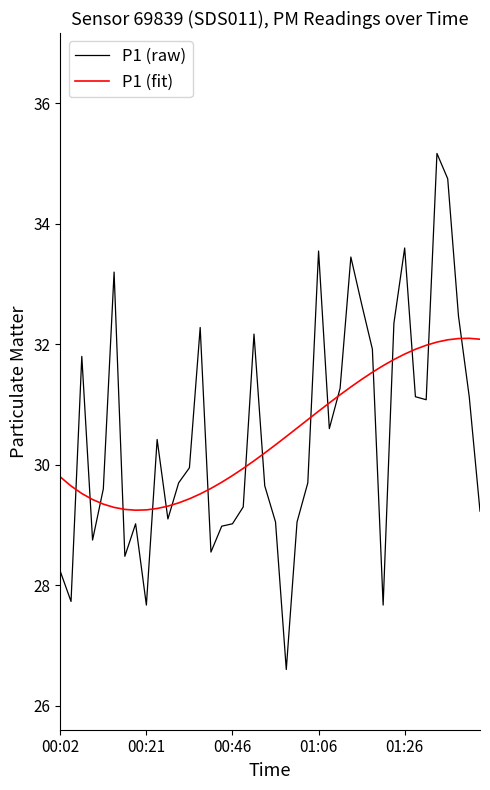

What is the sum of all P1 (fit) values?

1220.0